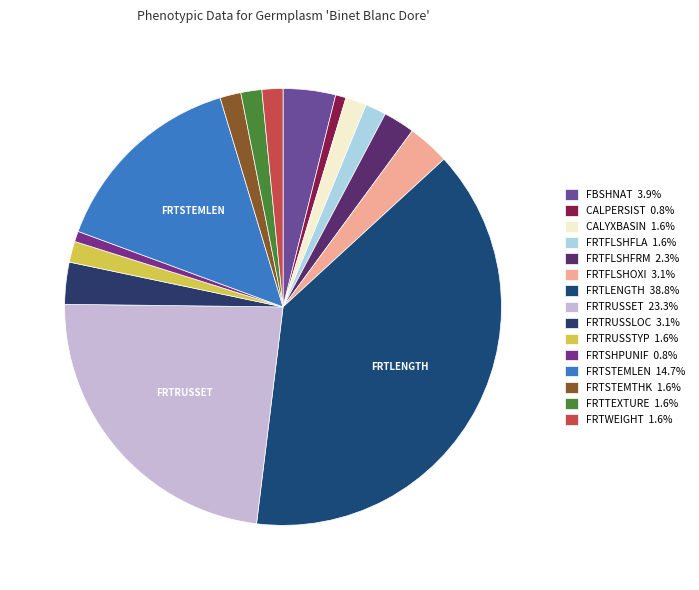

Which slice is the smallest?

CALPERSIST